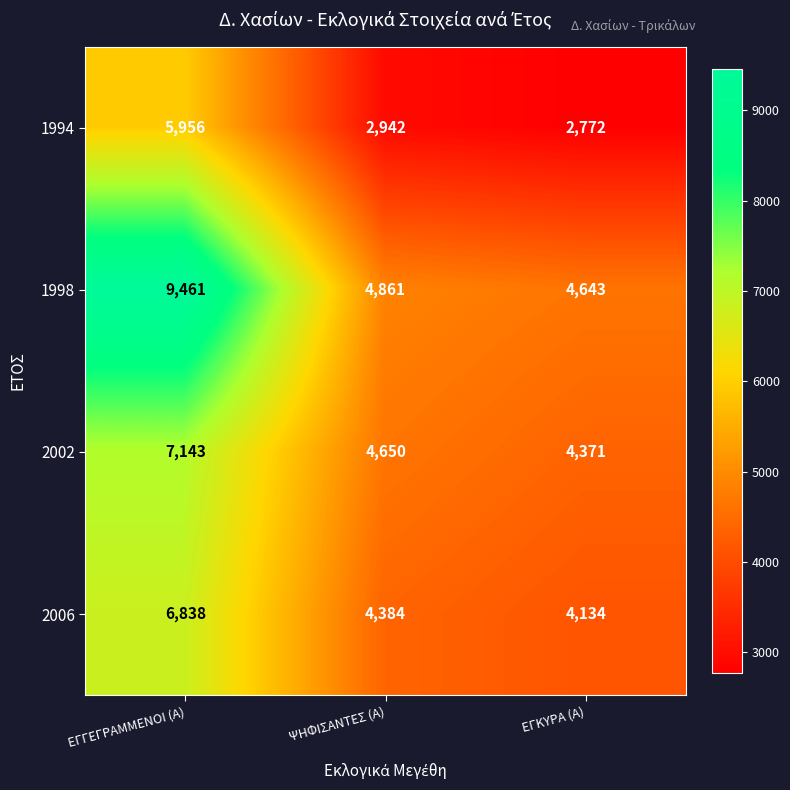

At how many categories does at least one series exceed 5358?

1